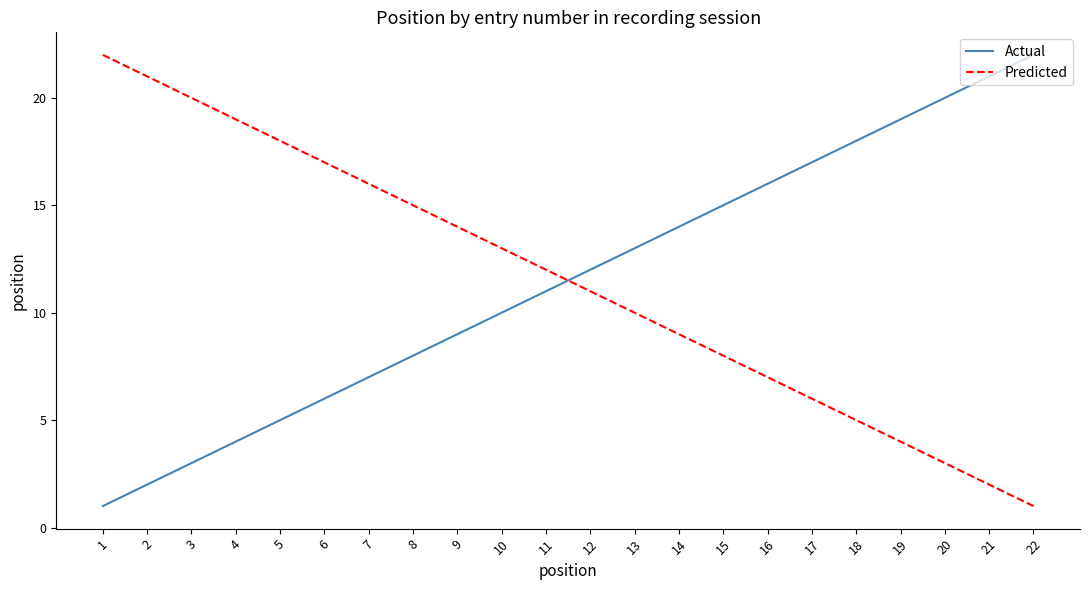

The value of Predicted at 19 is 7. True or false?

False